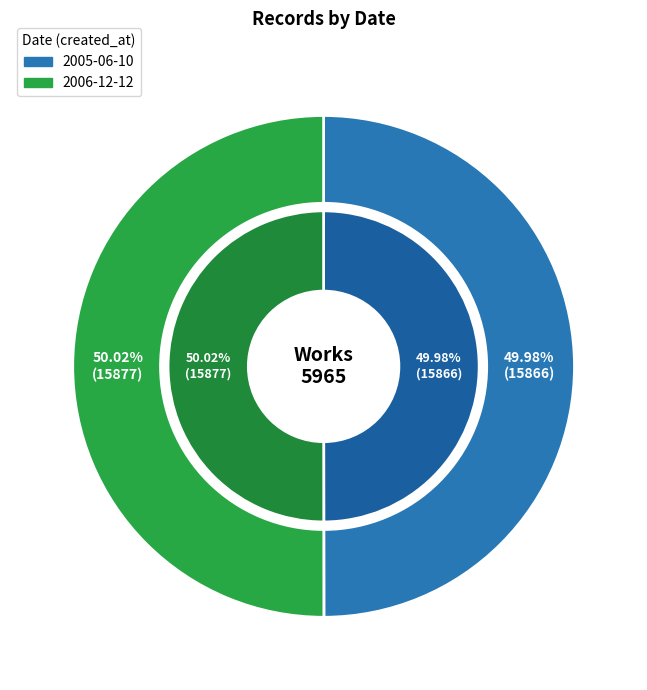

To the nearest percent, what is the average slice percentage?

50%